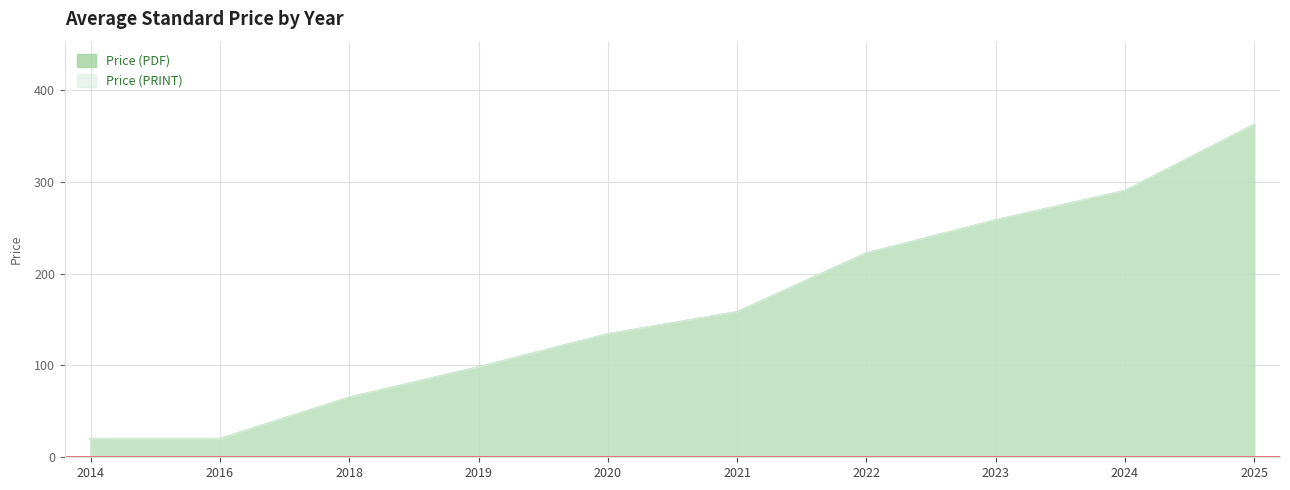

What is the value of the Price (PRINT) point at the 6th from the left?

158